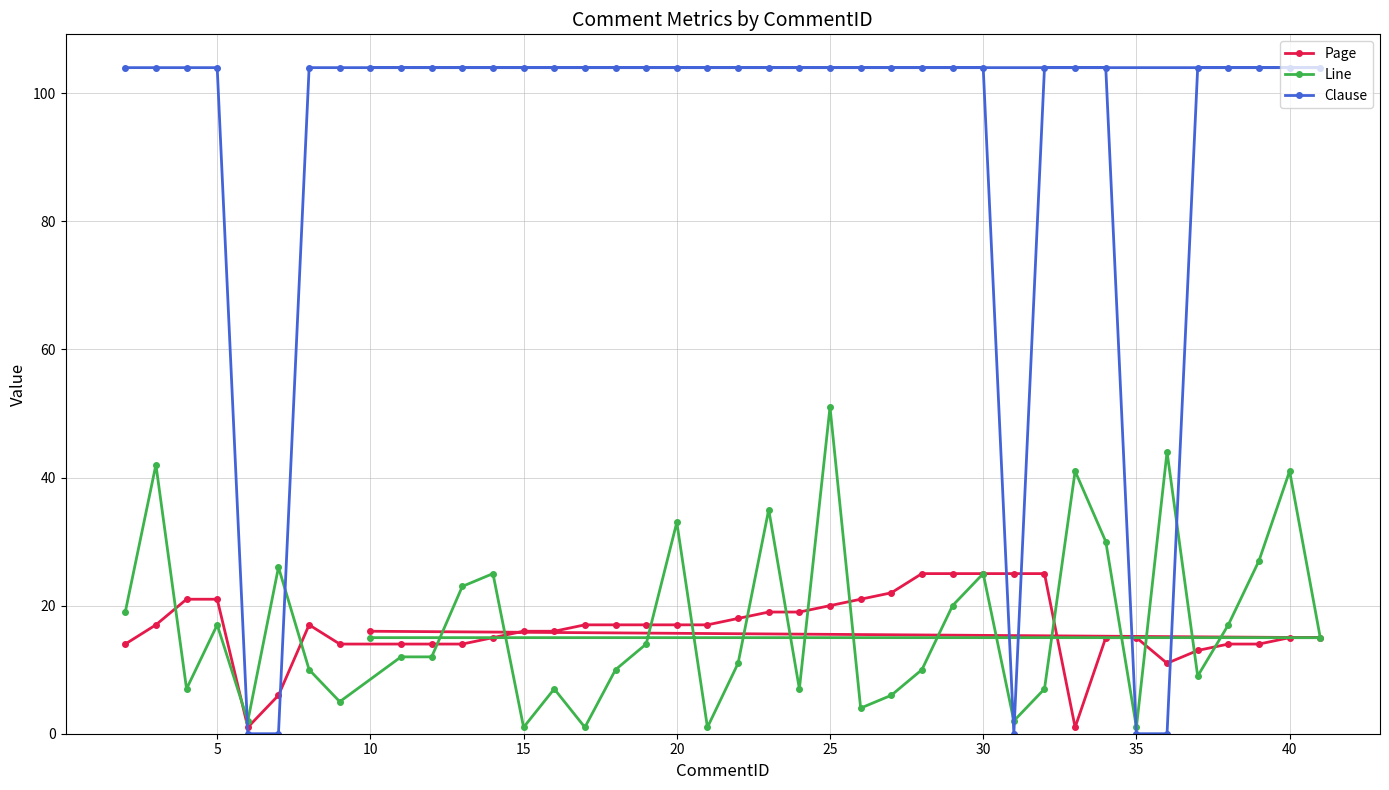

Which series has the widest spread of values?

Clause